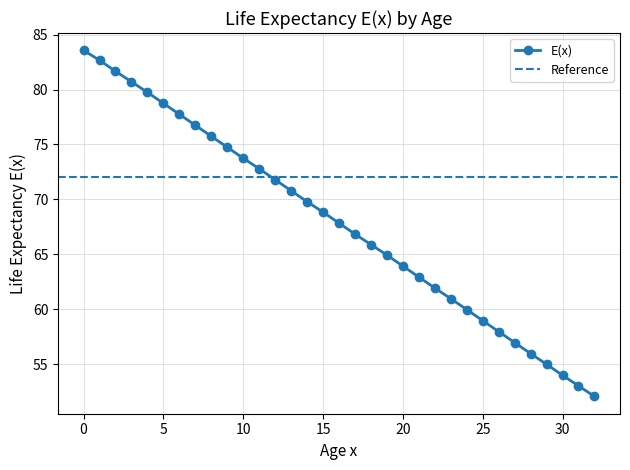

What is the ratio of the value at 0 to the value at 2?

1.0